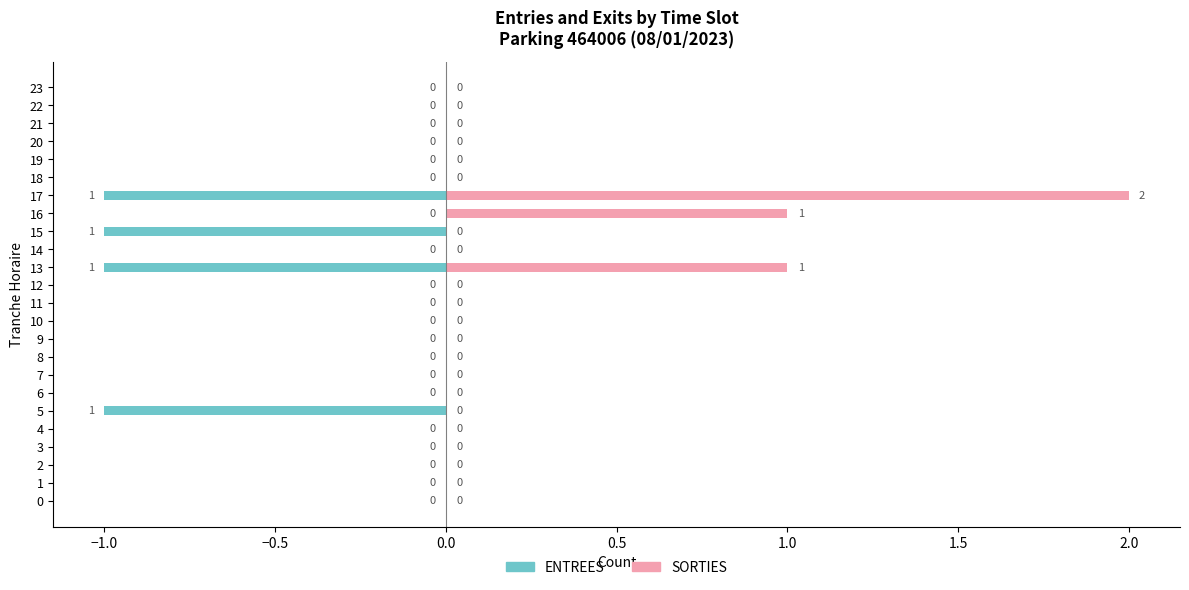

The value of SORTIES at 10 is 1. True or false?

False